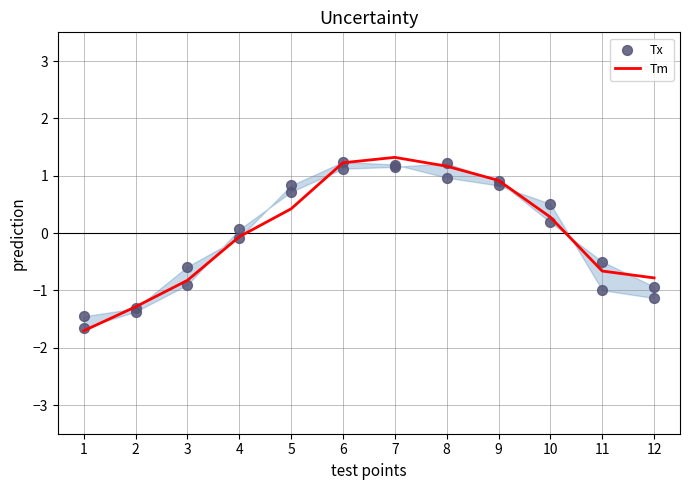

Which series has the largest total across all categories?

Tm